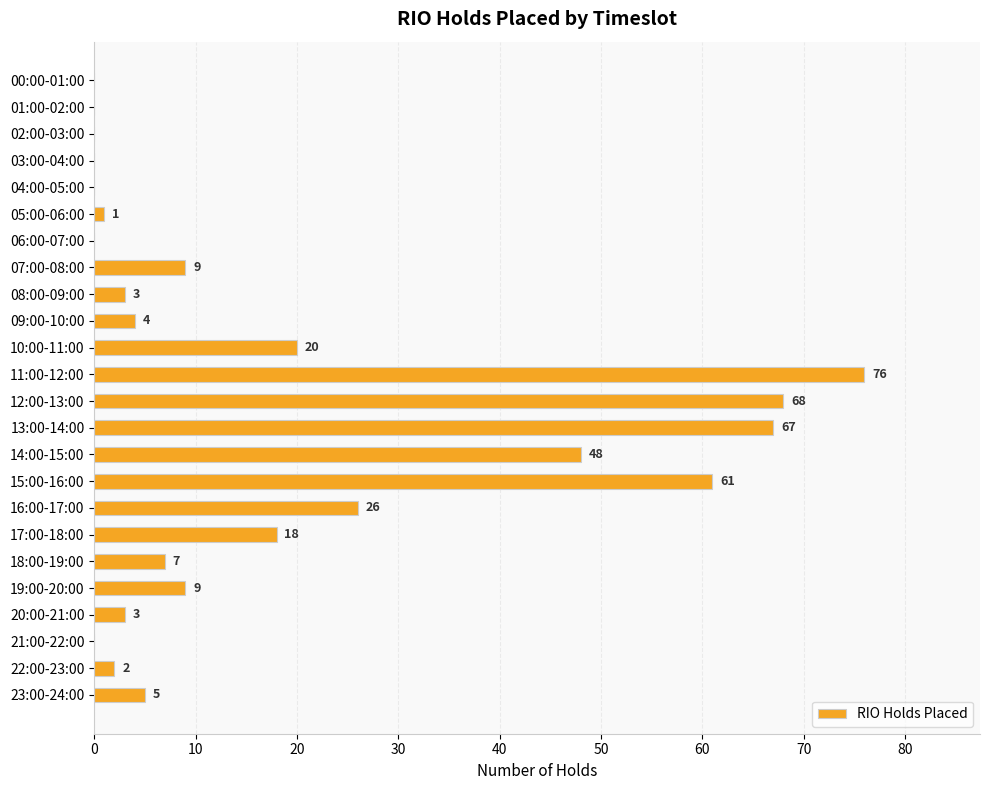

Which has a higher value, 06:00-07:00 or 16:00-17:00?

16:00-17:00